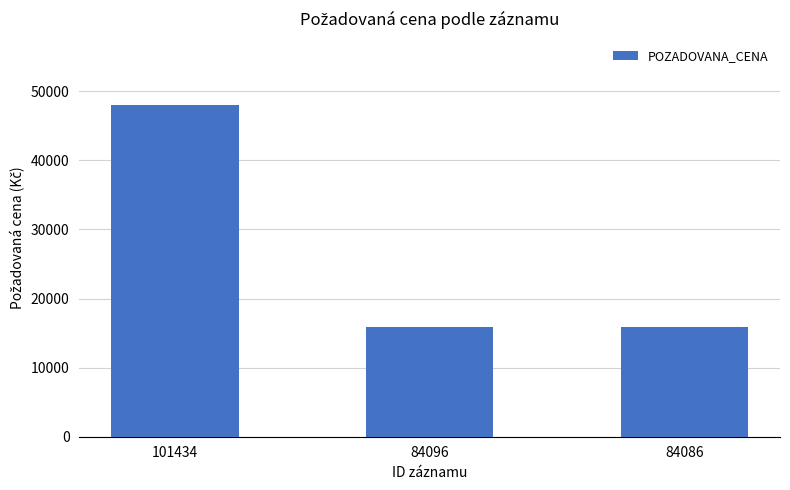

What is the greatest value displayed?

48000